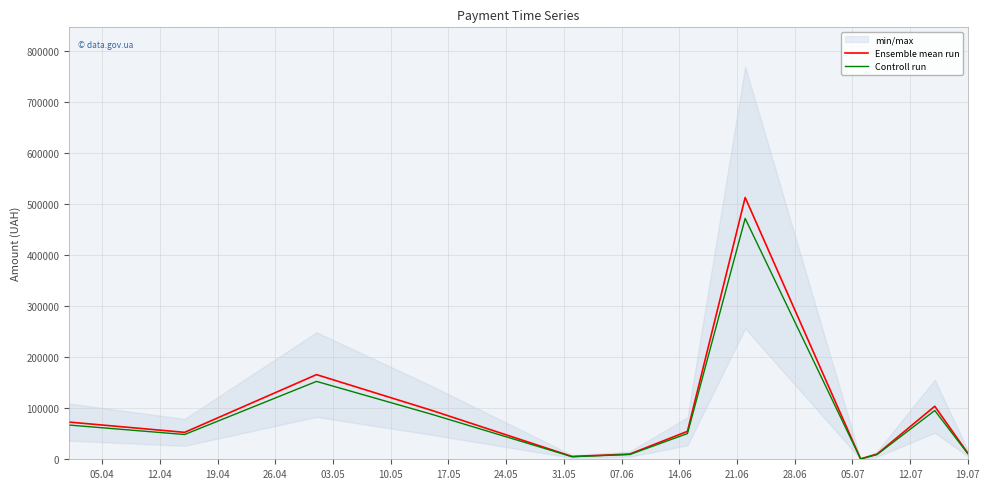

How many categories are shown in the chart?

12